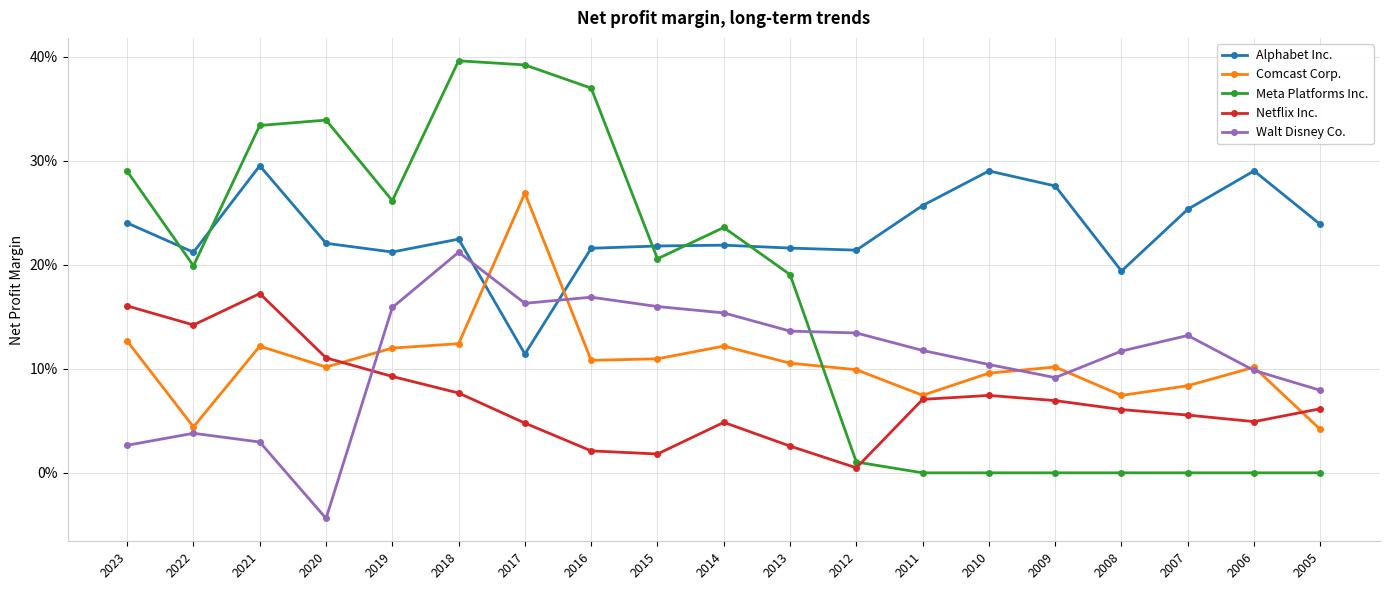

Which series has the widest spread of values?

Meta Platforms Inc.